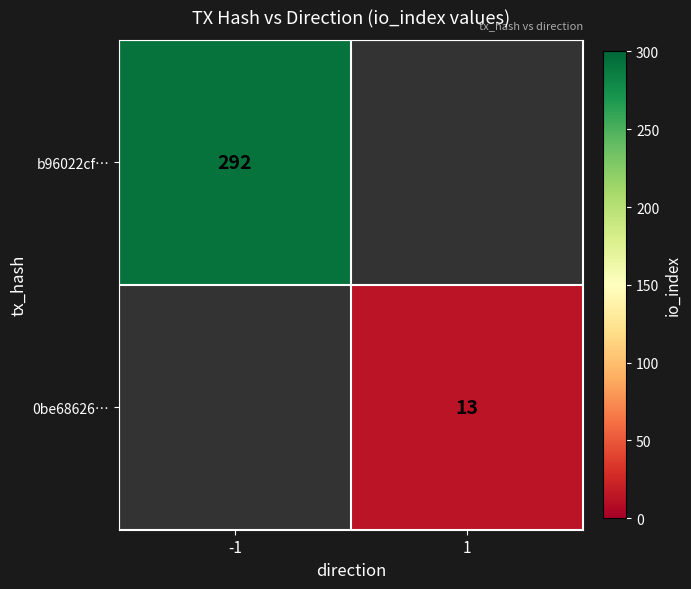

Is it true that 0be68626… equals 13 at 1?

True